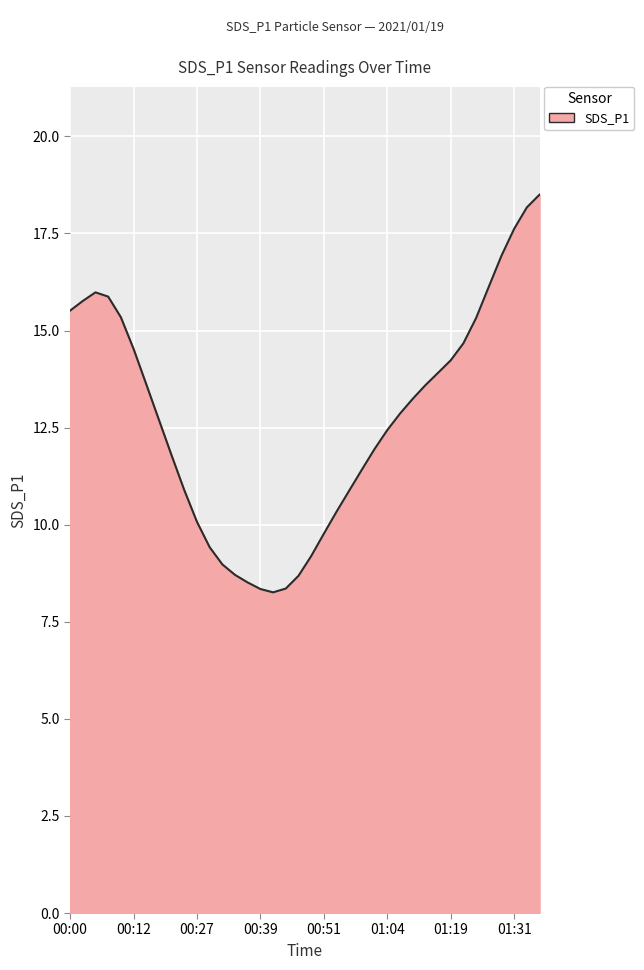

What is the difference between the maximum and minimum values?

10.2